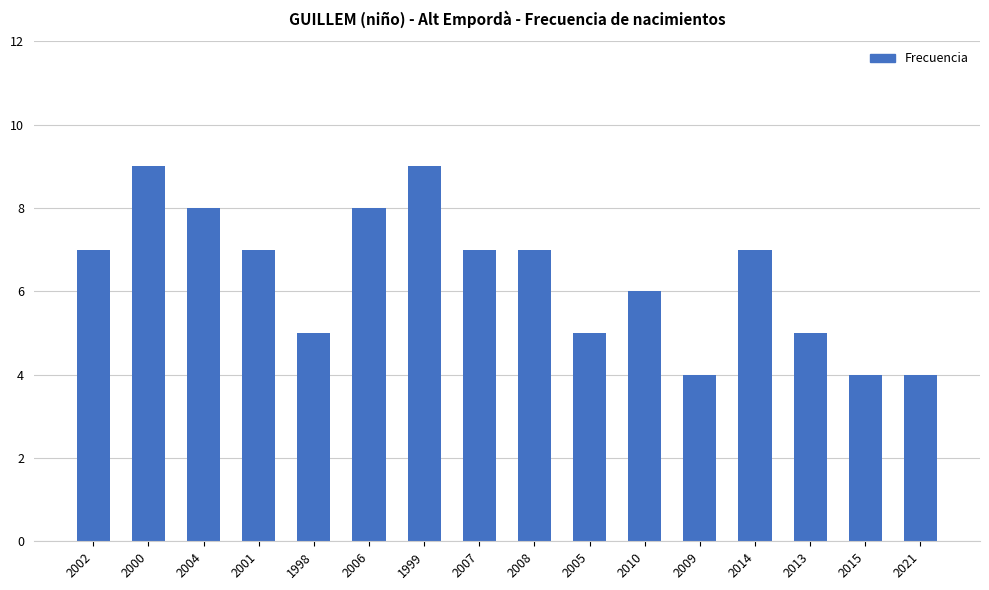

What is the greatest value displayed?

9